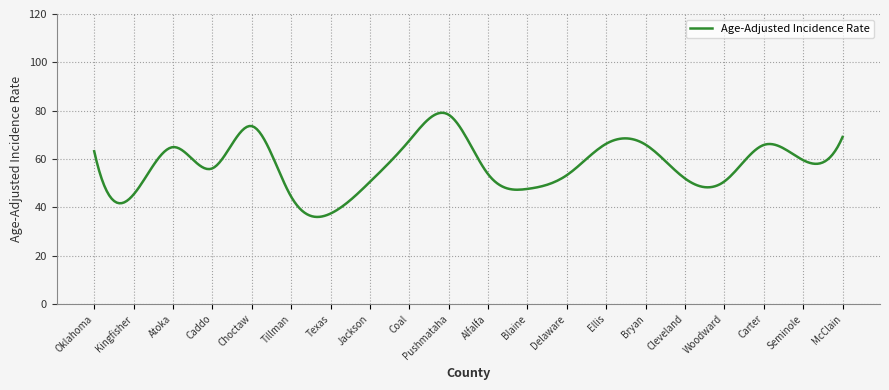

What is the sum of all values?

17215.2